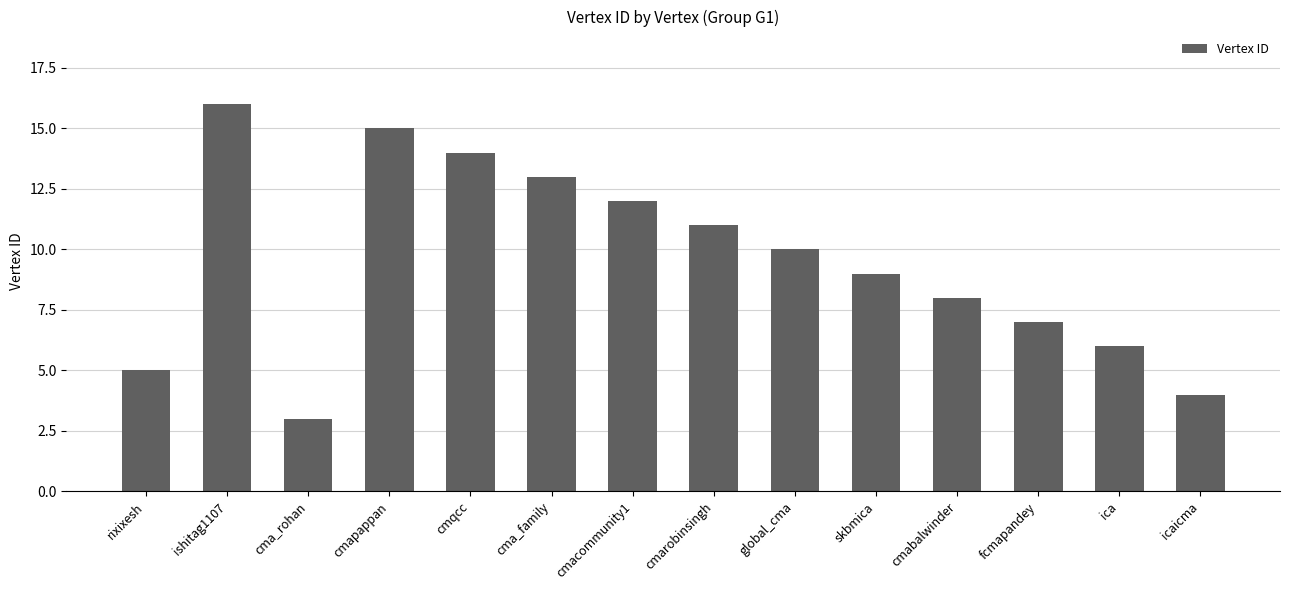

Count the number of data series in this chart.

1